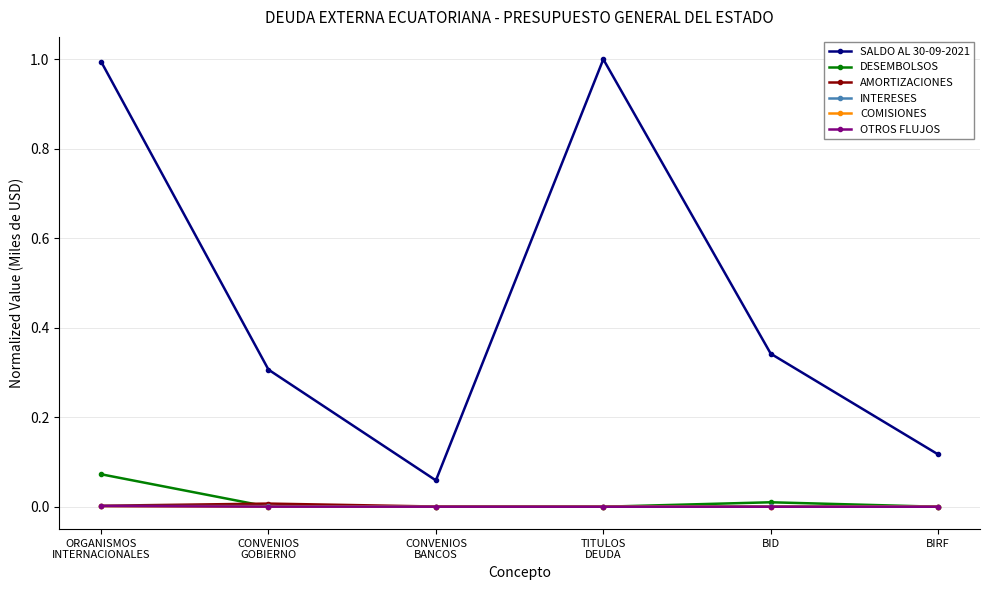

The INTERESES series shows 0.0 at CONVENIOS
GOBIERNO. True or false?

True